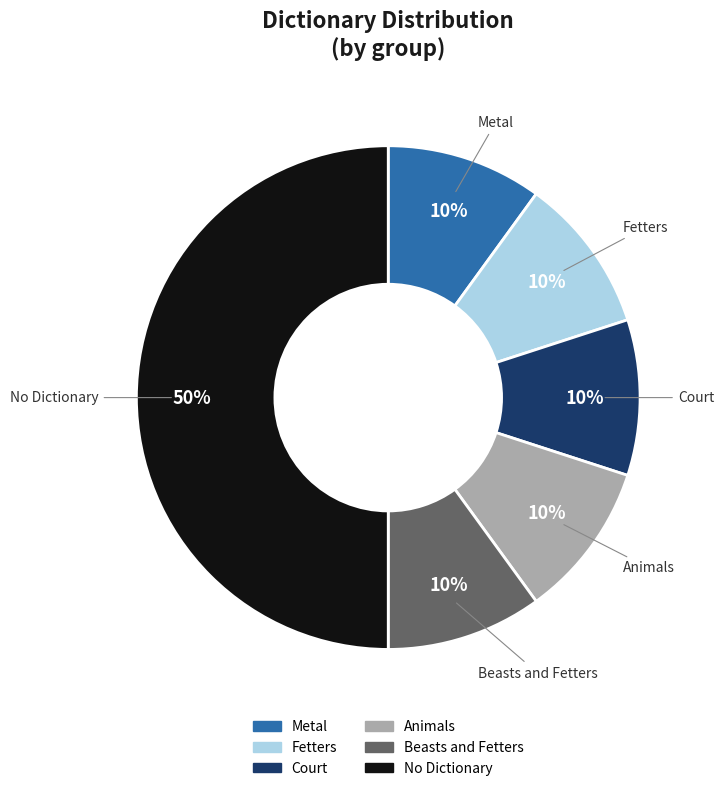

To the nearest percent, what is the difference between the largest and smallest slice percentages?

40%